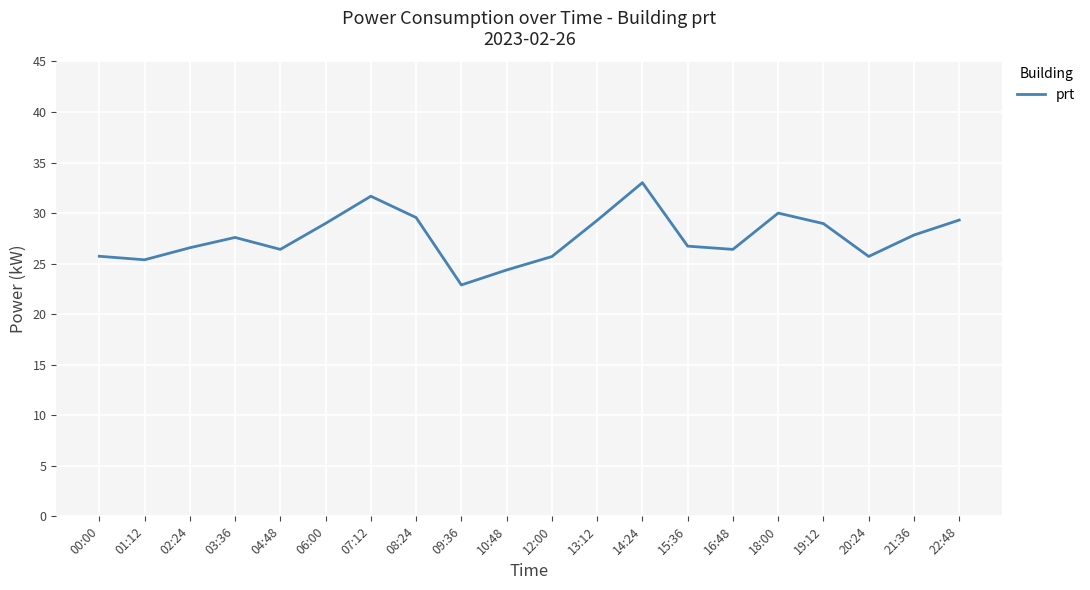

What value does the data have at 04:48?

26.4